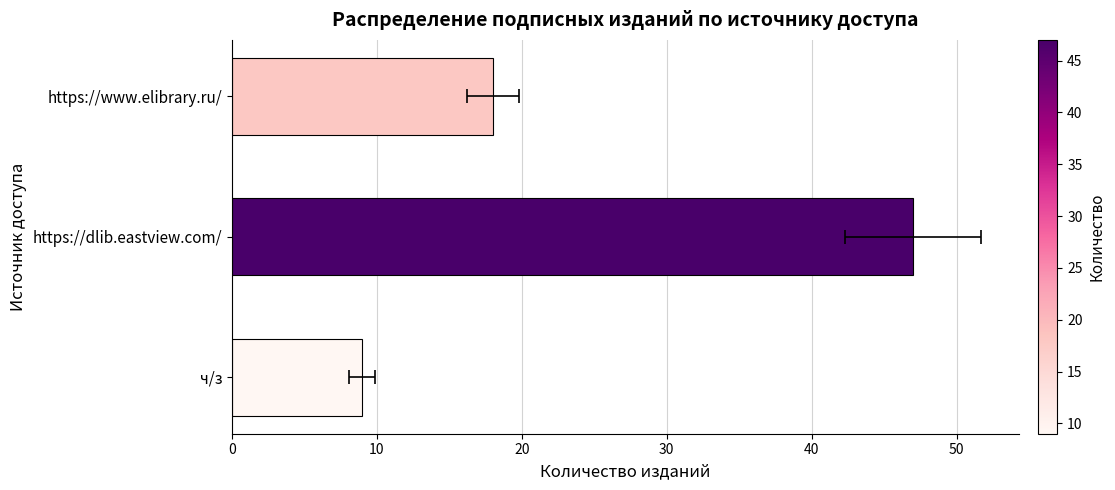

Is it true that the value at ч/з is 9?

True